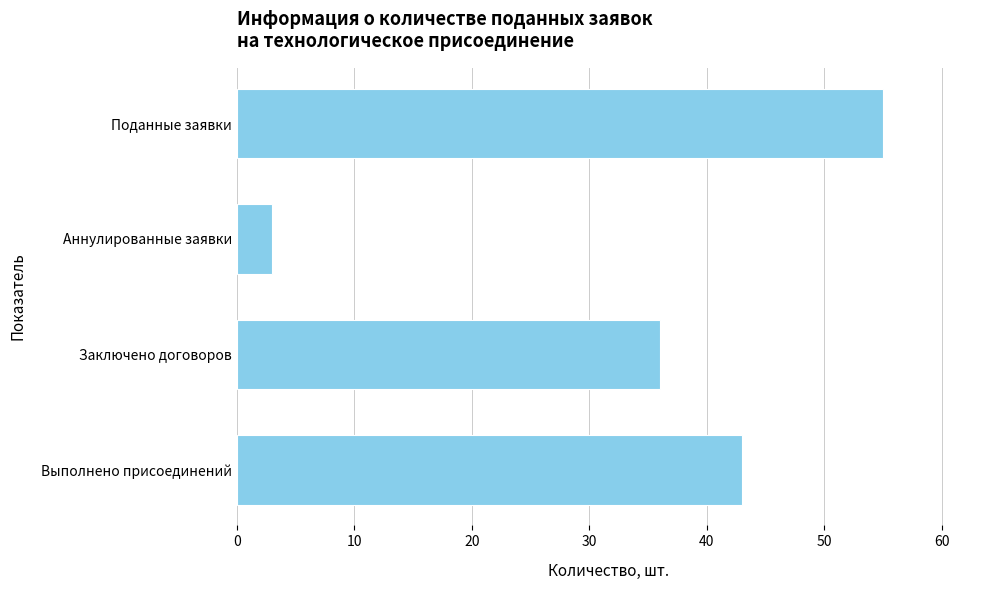

What is the smallest value displayed?

3